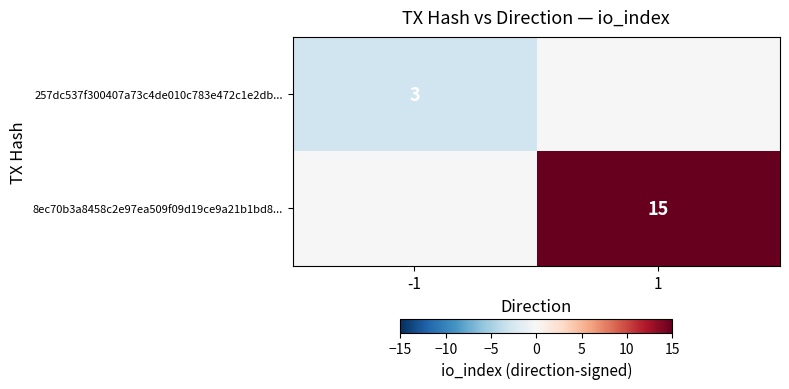

The 8ec70b3a8458c2e97ea509f09d19ce9a21b1bd8... series shows 8 at 1. True or false?

False